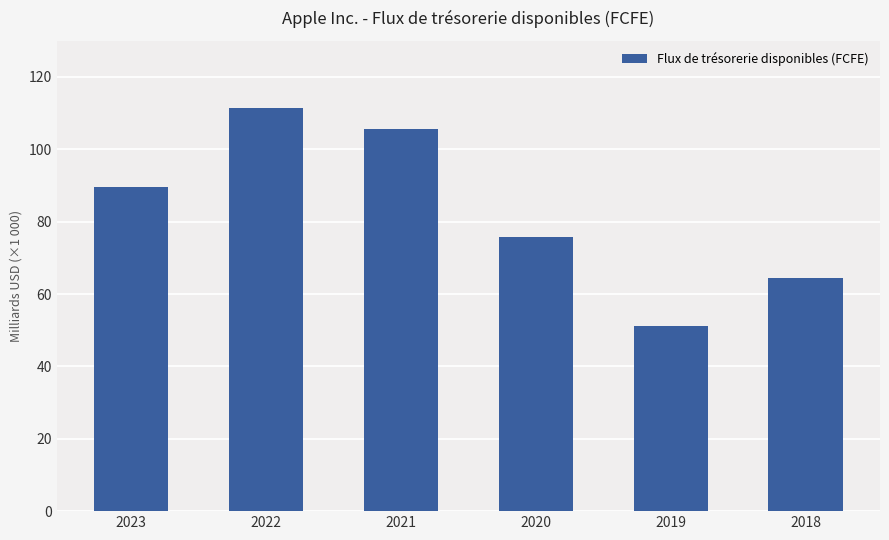

Where is the data nearest to the value 81198?

2020